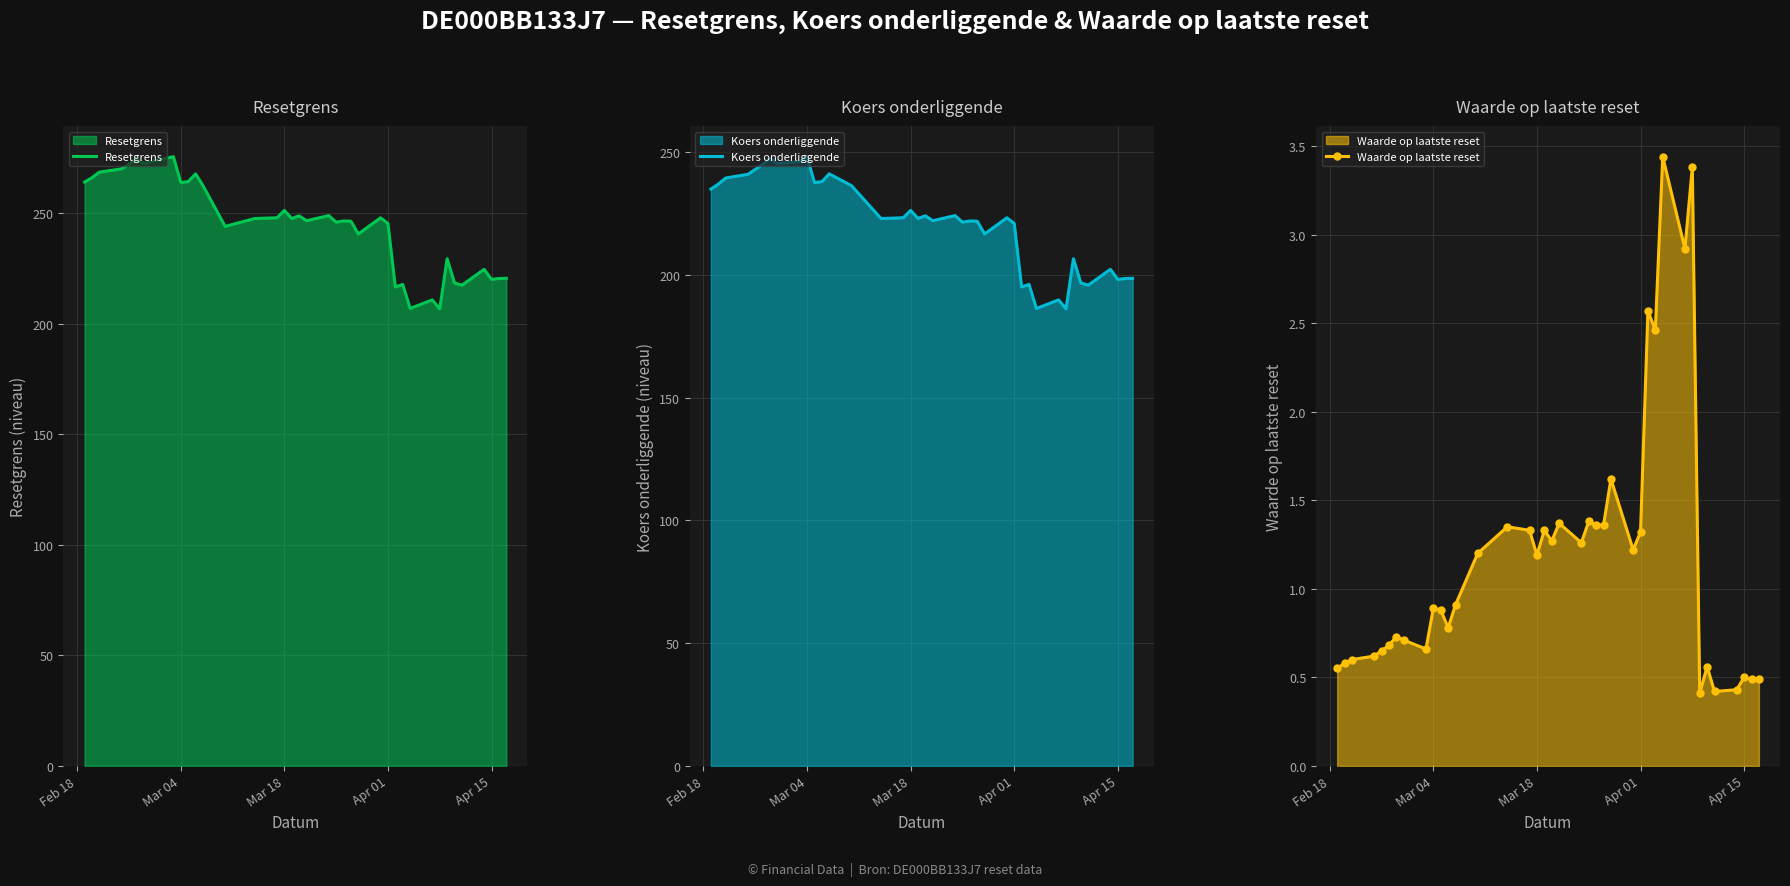

Which series has the largest range (max minus min)?

Resetgrens